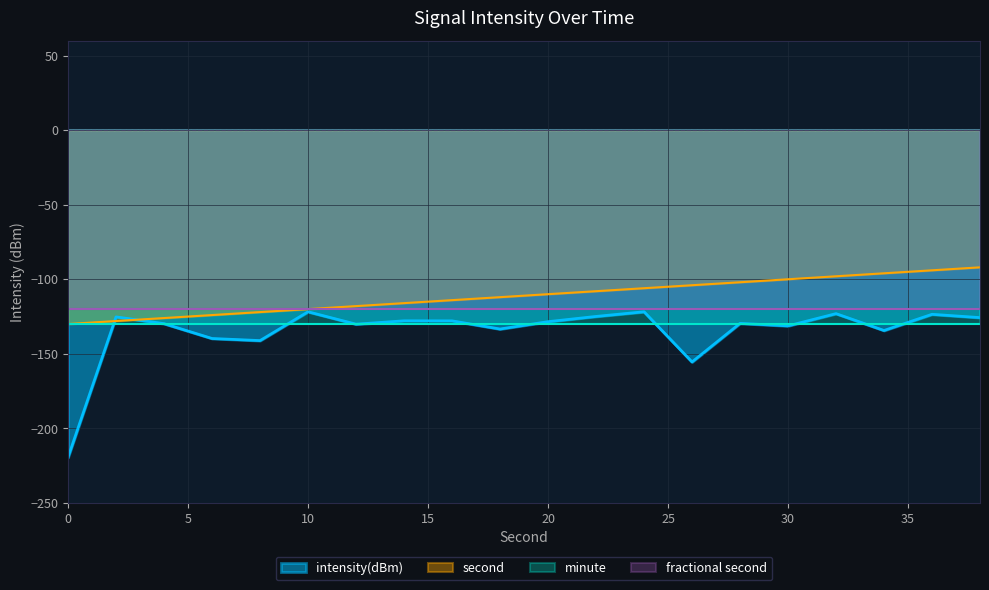

What is the minimum value for intensity(dBm)?

-219.4